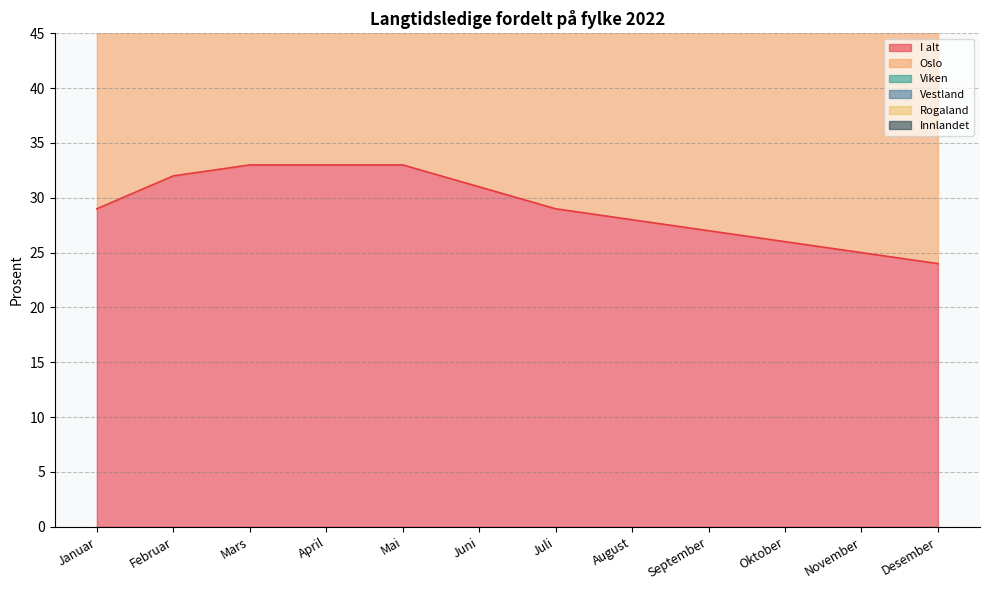

At how many categories does at least one series exceed 34?

12